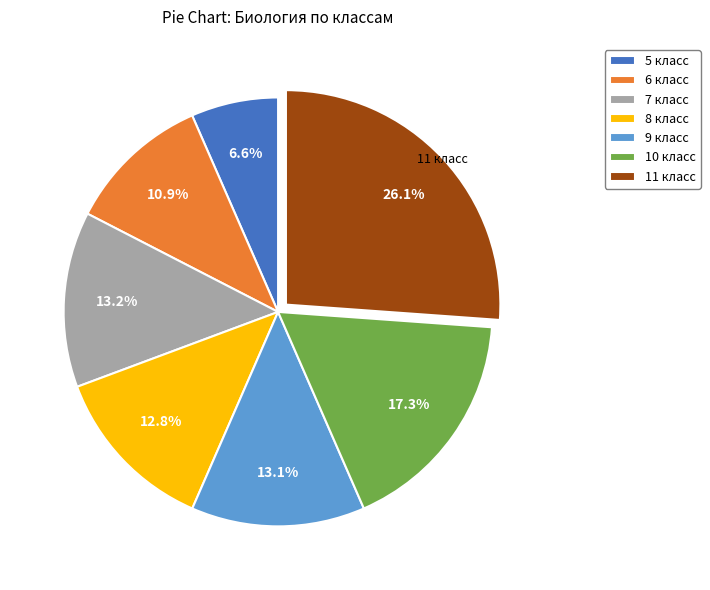

Is there a majority slice in this chart?

No